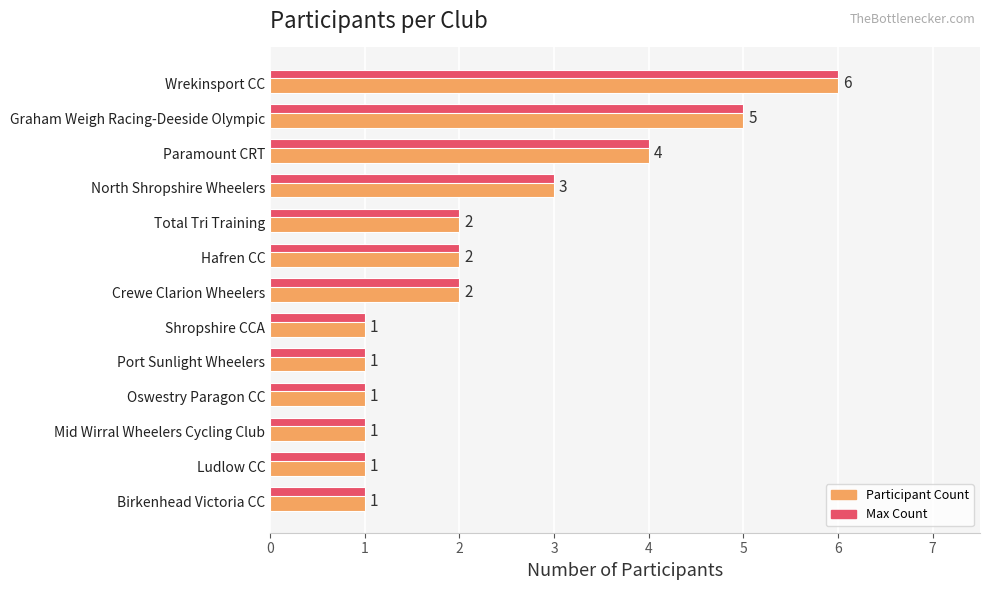

Which category has the highest value in the Participant Count series?

Wrekinsport CC